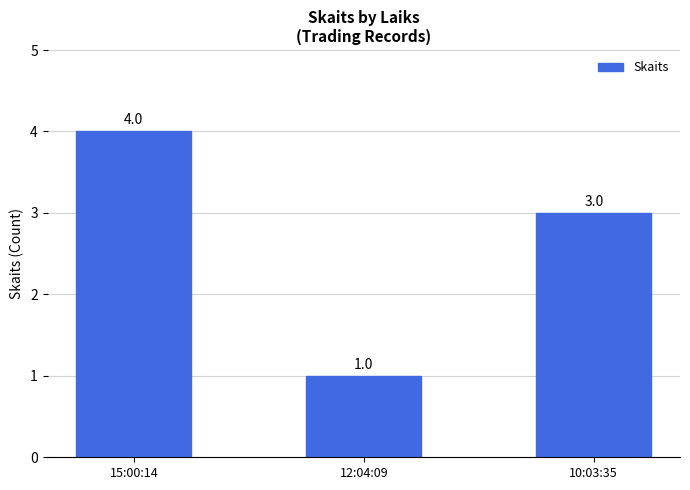

Which has a higher value, 12:04:09 or 10:03:35?

10:03:35